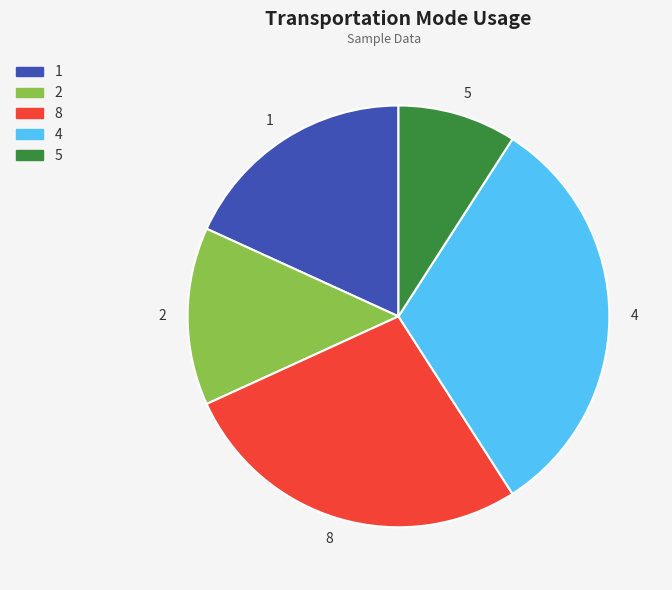

Is it true that 2 is 27% of the pie?

False